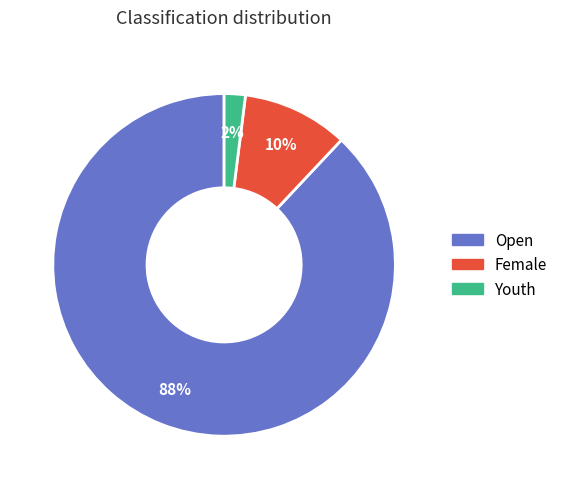

Rank the categories by value from lowest to highest.

Youth, Female, Open